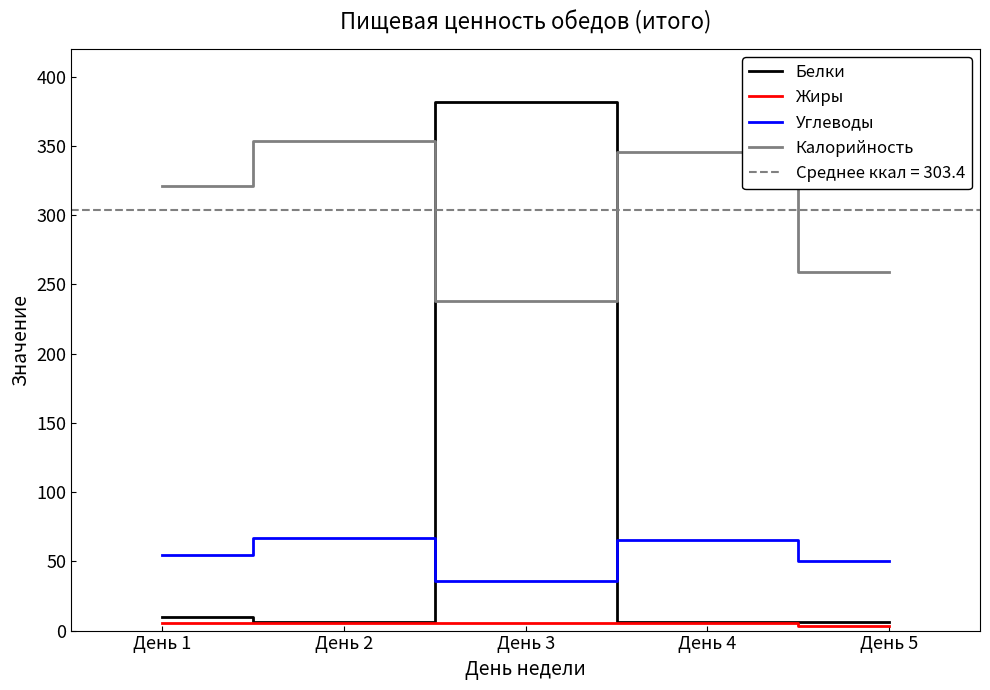

What is the total value across all series at День 2?

432.5